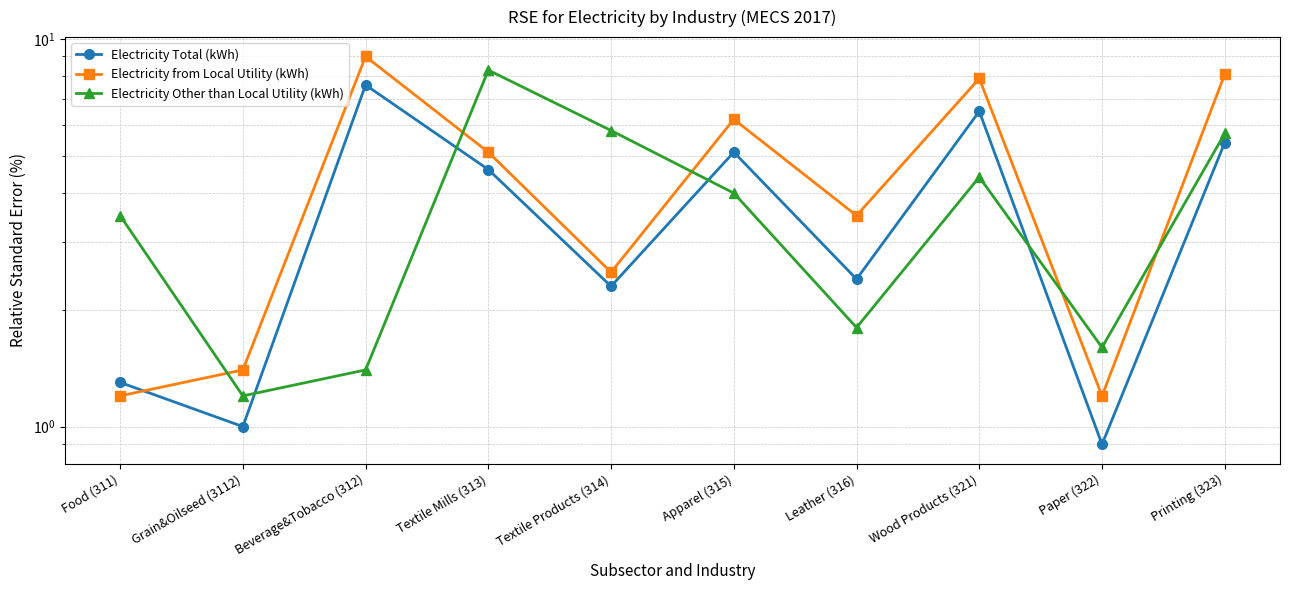

What is the maximum value for Electricity Total (kWh)?

7.6